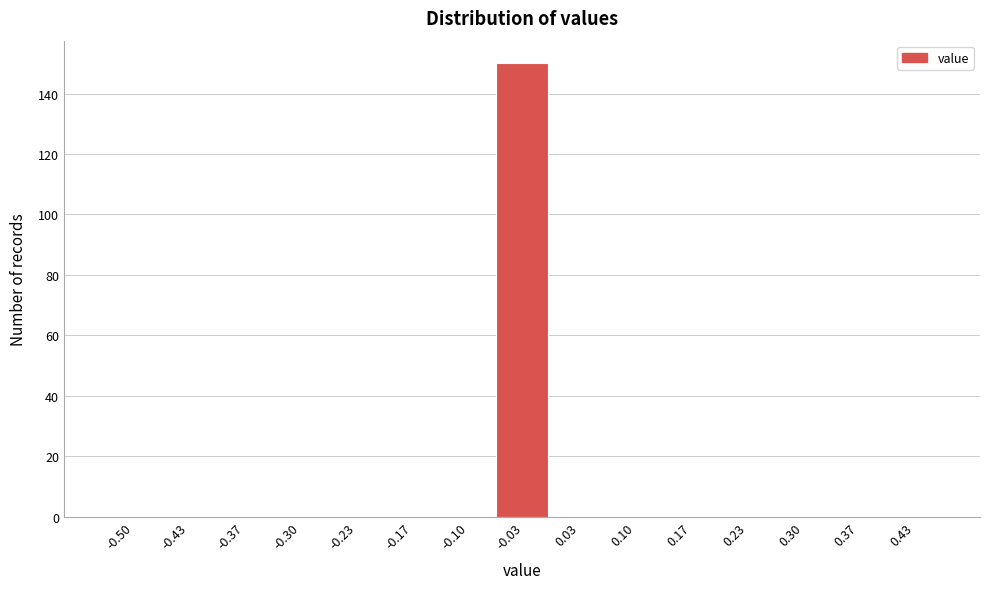

Reading right to left, extract all data points from this chart.

0.43=0	0.37=0	0.30=0	0.23=0	0.17=0	0.10=0	0.03=0	-0.03=150	-0.10=0	-0.17=0	-0.23=0	-0.30=0	-0.37=0	-0.43=0	-0.50=0